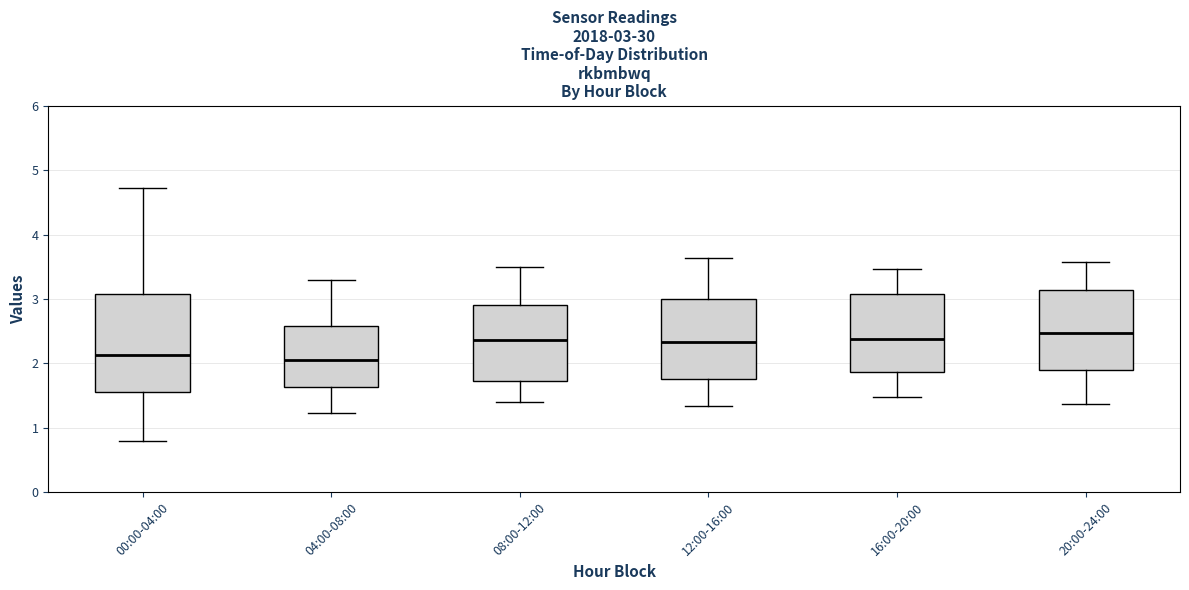

Which box has the highest median line?

20:00-24:00